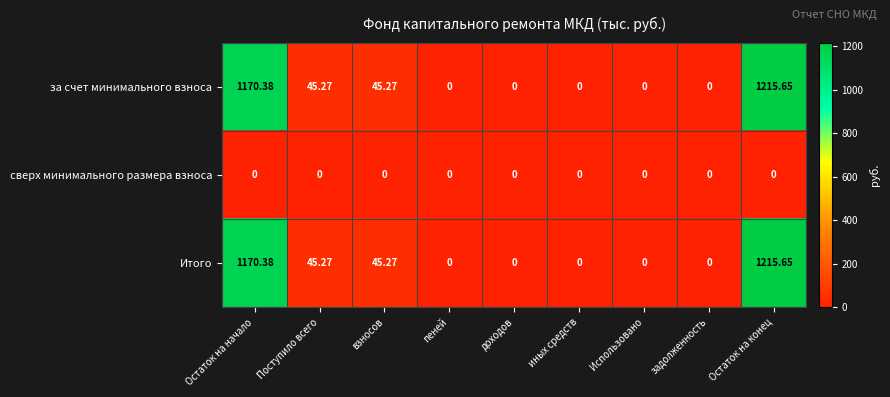

At which category does the chart reach its peak across all series?

Остаток на конец